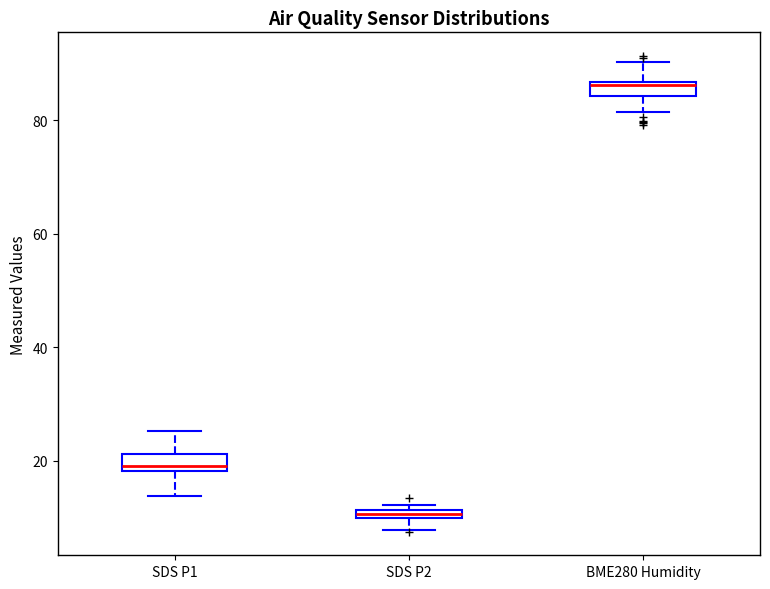

Which box's median line is the lowest?

SDS P2